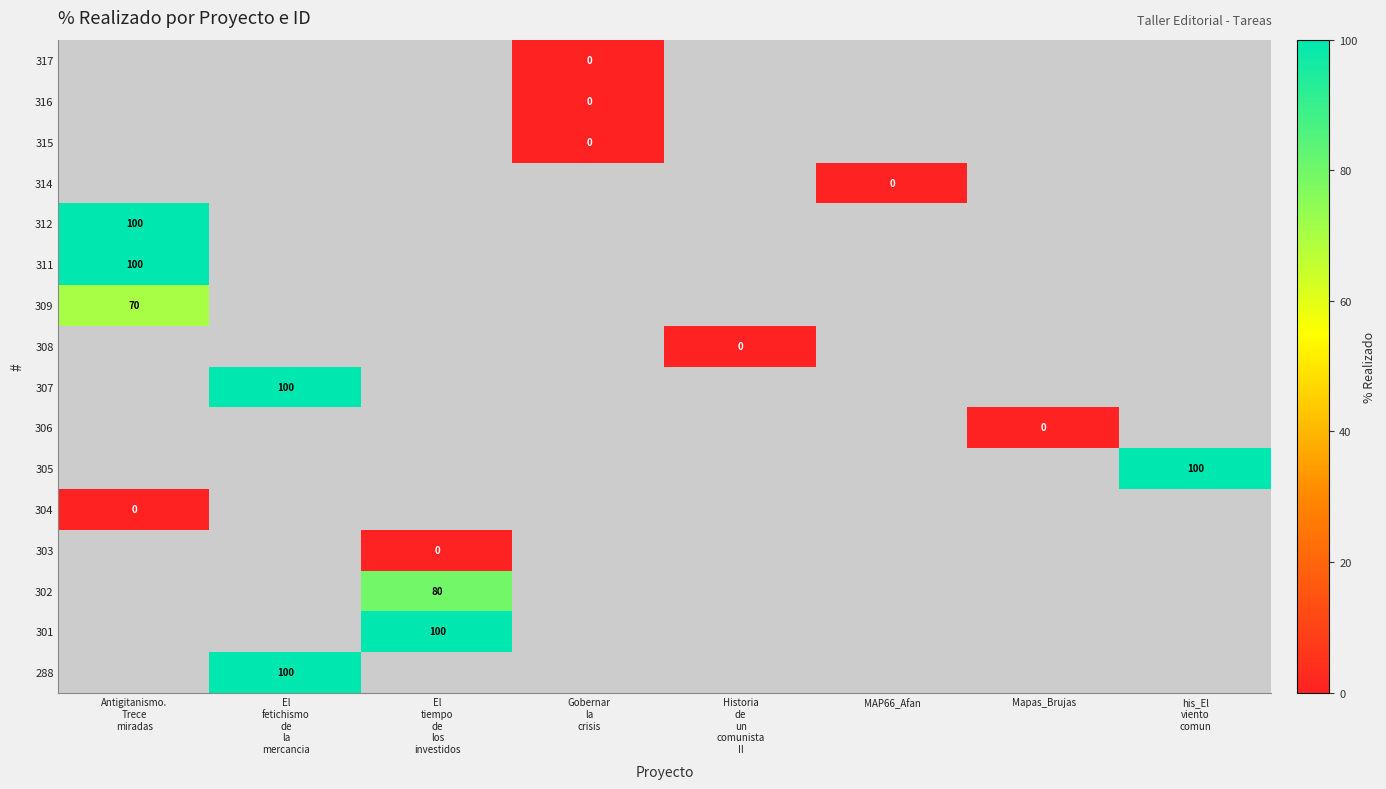

At El tiempo de los investidos, list the series in order from smallest to largest.

303, 304, 305, 306, 307, 308, 309, 311, 312, 314, 315, 316, 317, 302, 288, 301